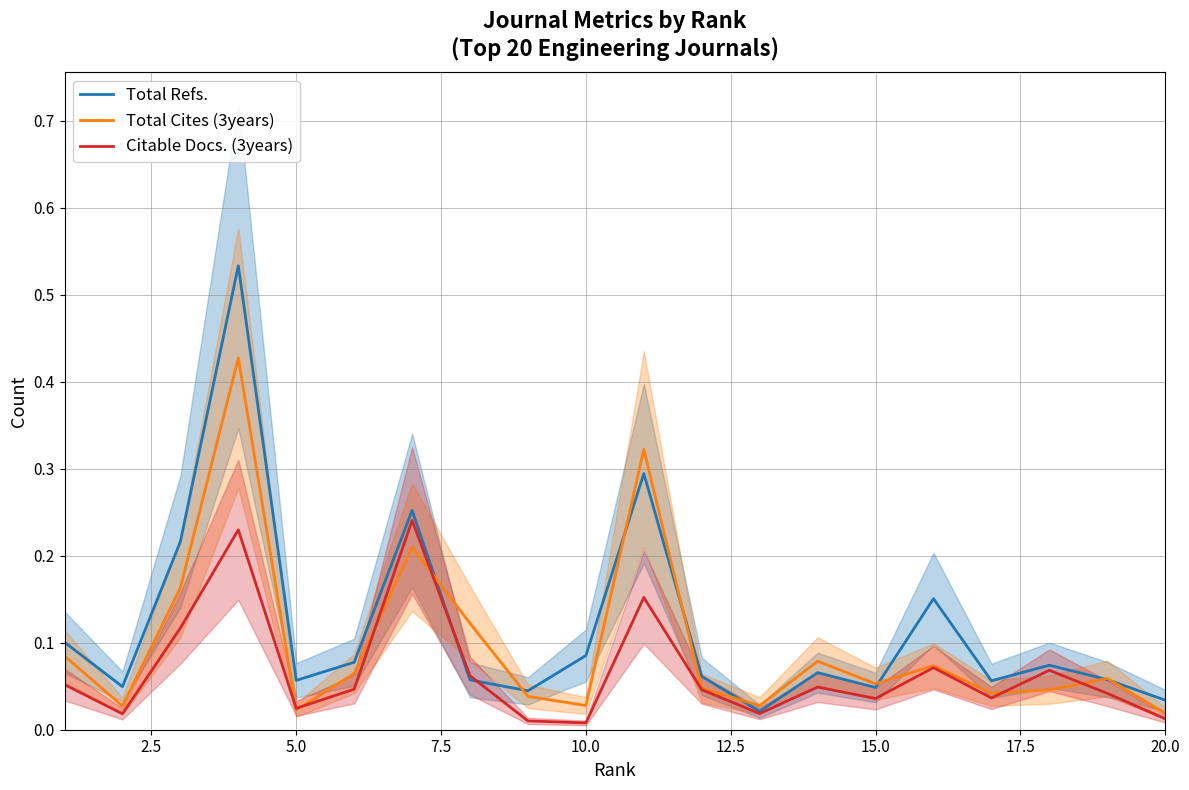

Count the number of data series in this chart.

3